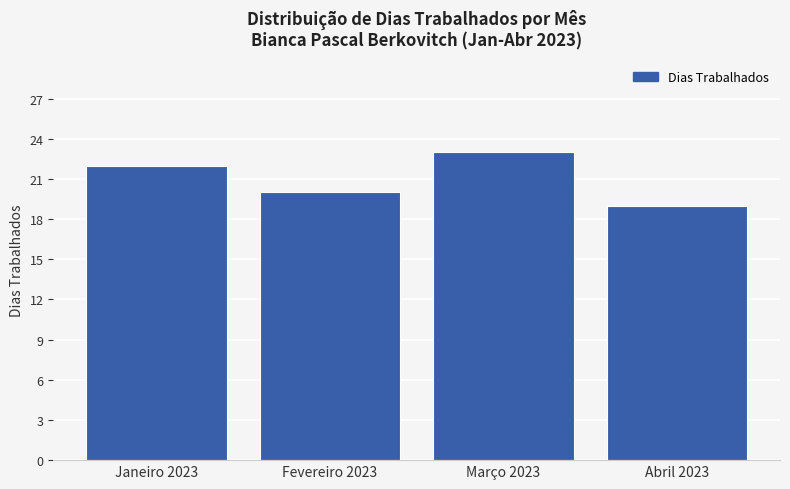

Are the bars grouped side by side (vs. stacked)?

No